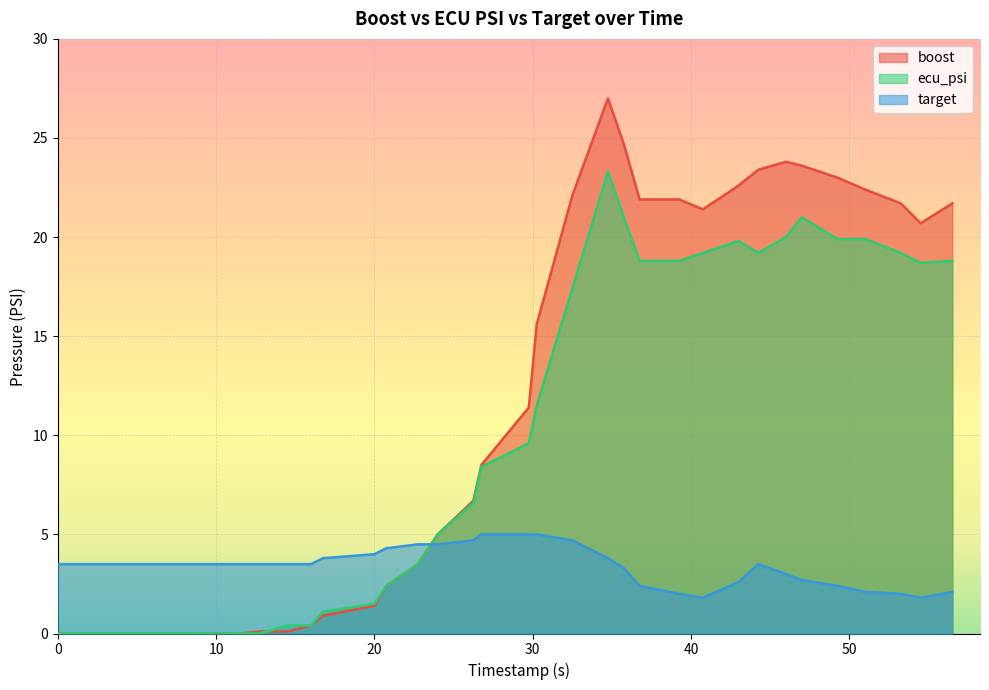

At which category does target reach its first local peak?

44.25